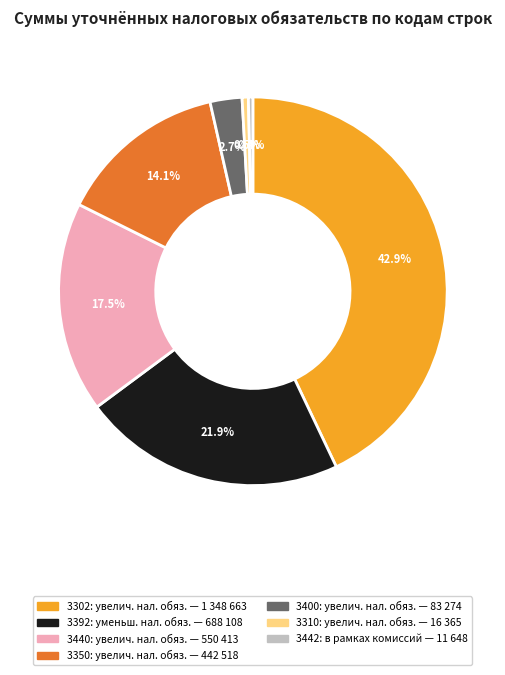

What percentage is NOT represented by 3310: увелич. нал. обяз. — 16 365?

99.5%